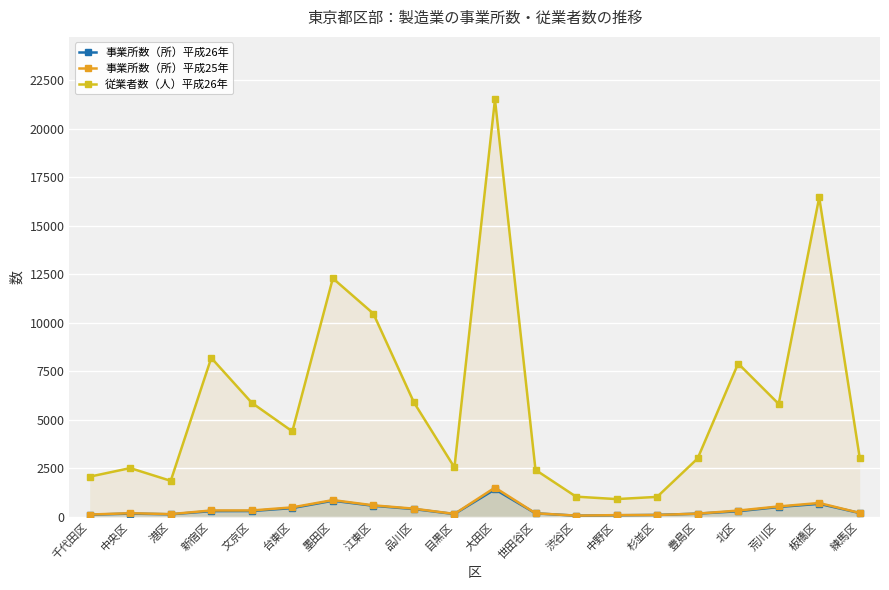

What is the label of the 19th point from the left?

板橋区